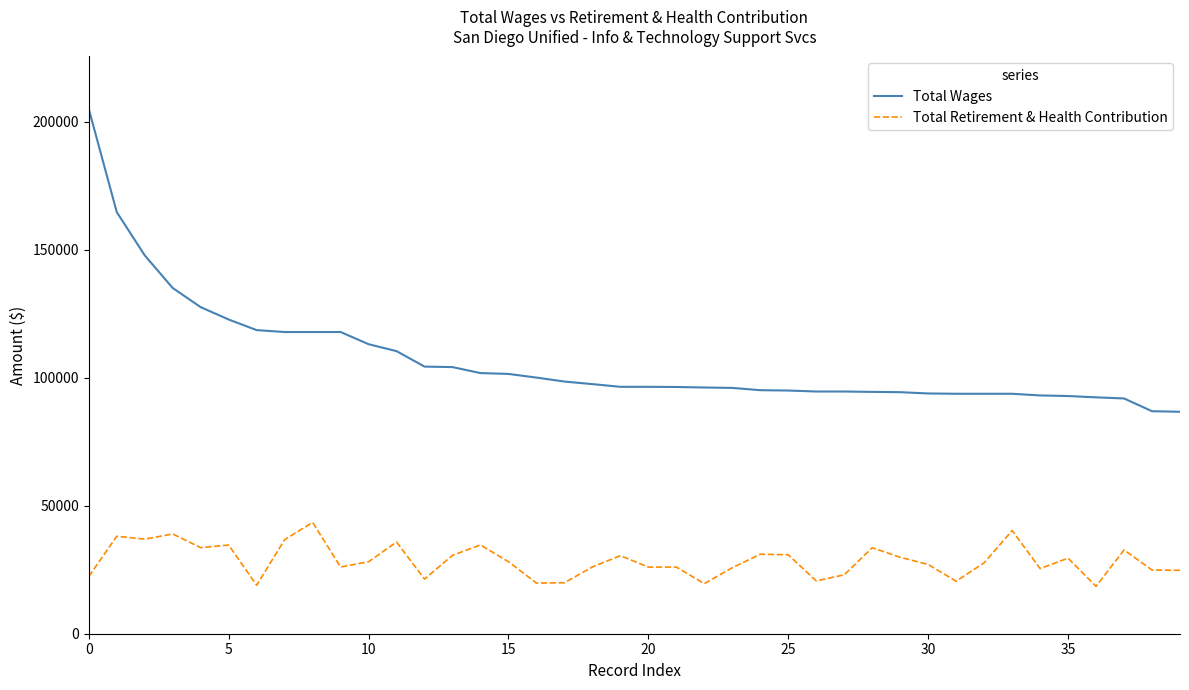

True or false: Total Retirement & Health Contribution and Total Wages cross at least once.

False